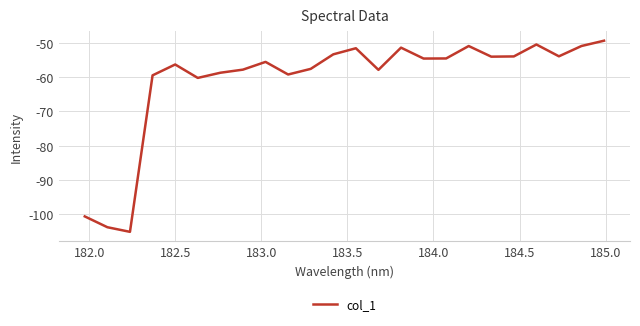

Count the number of data series in this chart.

1